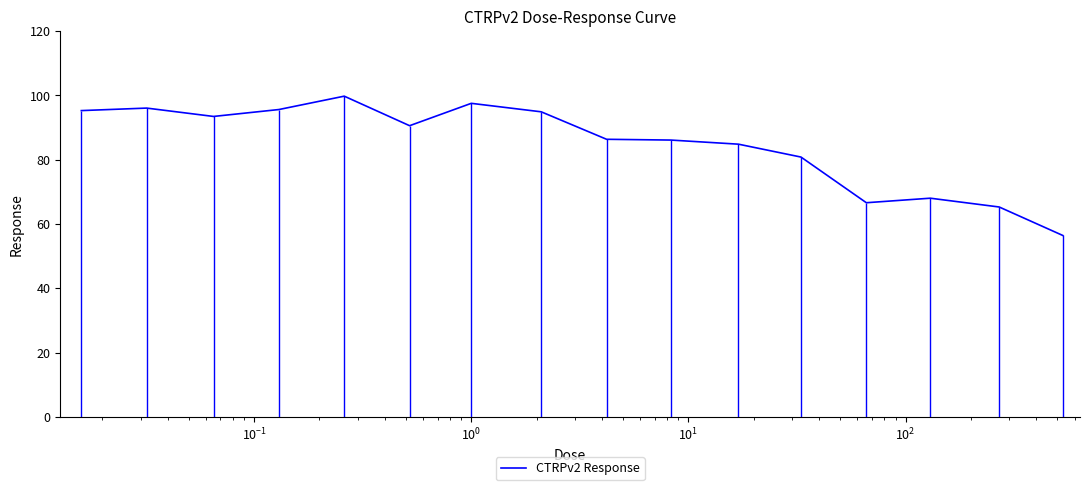

What is the maximum value shown in the chart?

99.8